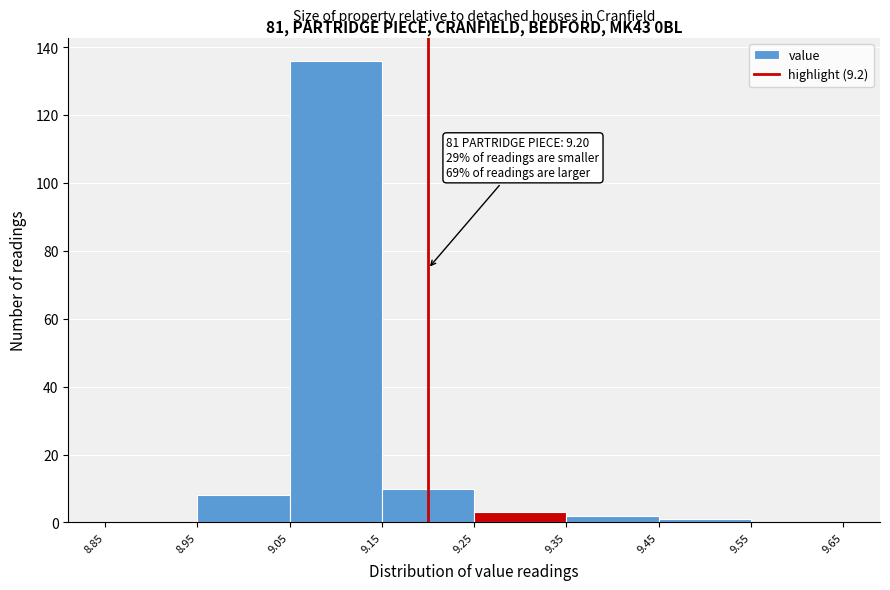

Over which range of the x-axis is the bar tallest?

9.05 to 9.15